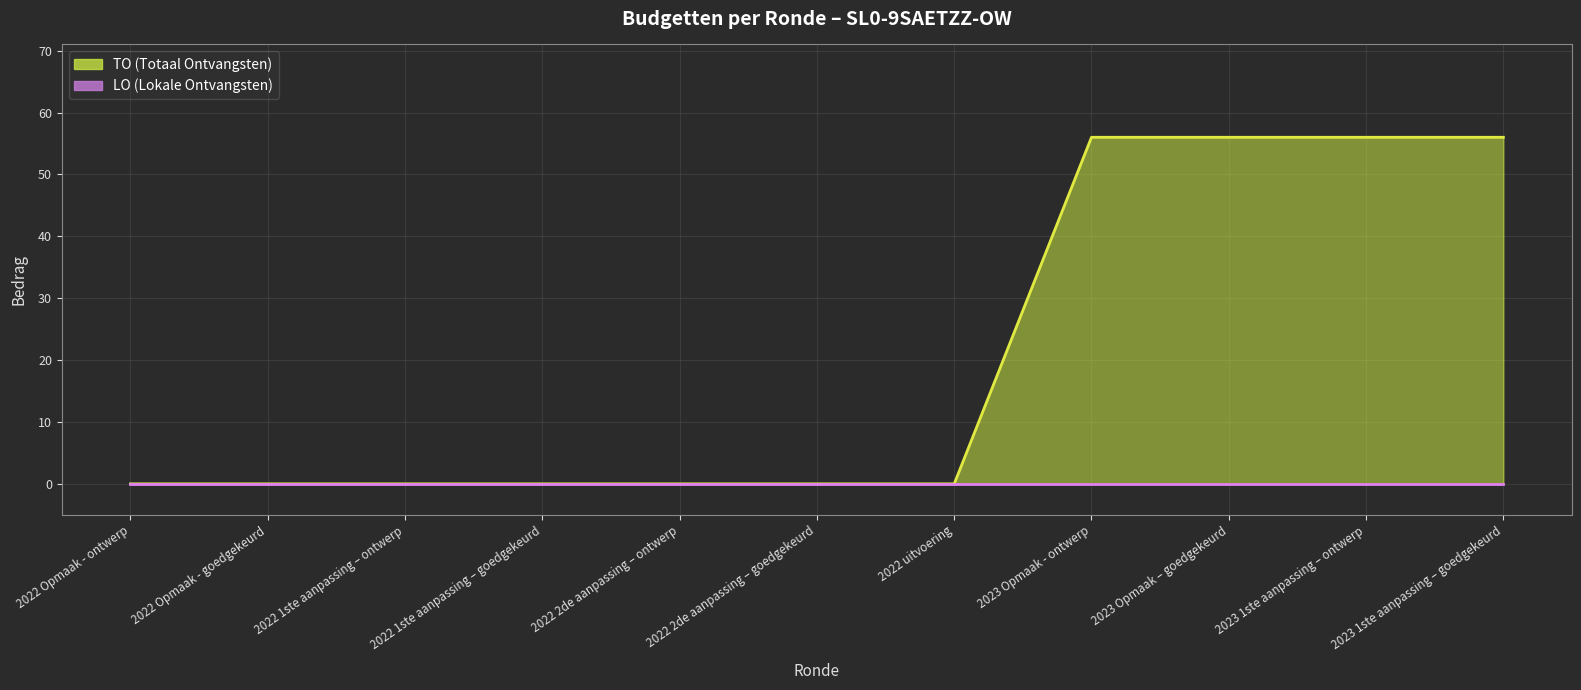

Which category has the highest value across all series?

2023 Opmaak - ontwerp